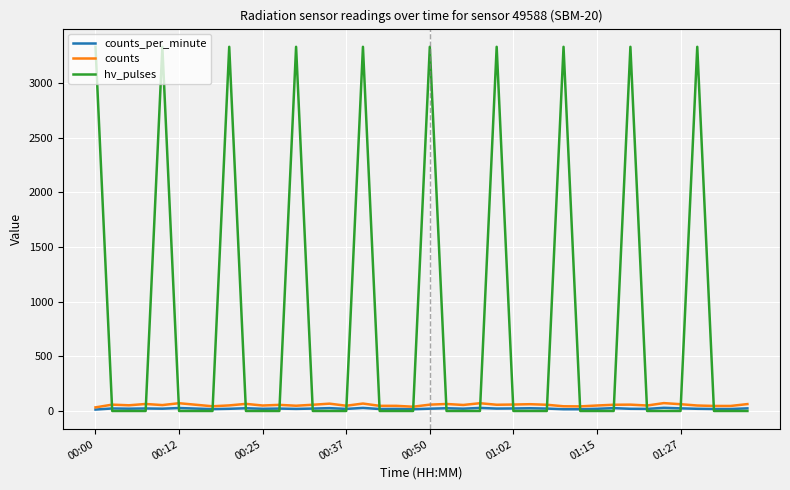

Which series ends up on top after the final intersection of counts and hv_pulses?

counts